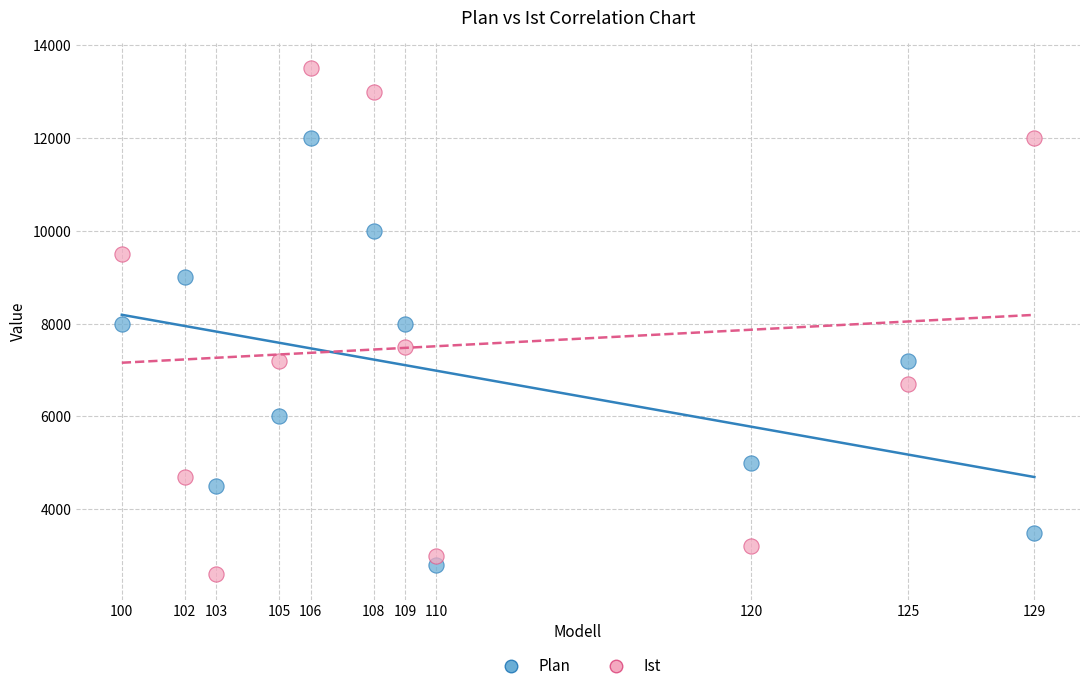

What are all the series names shown in the legend?

Plan, Ist